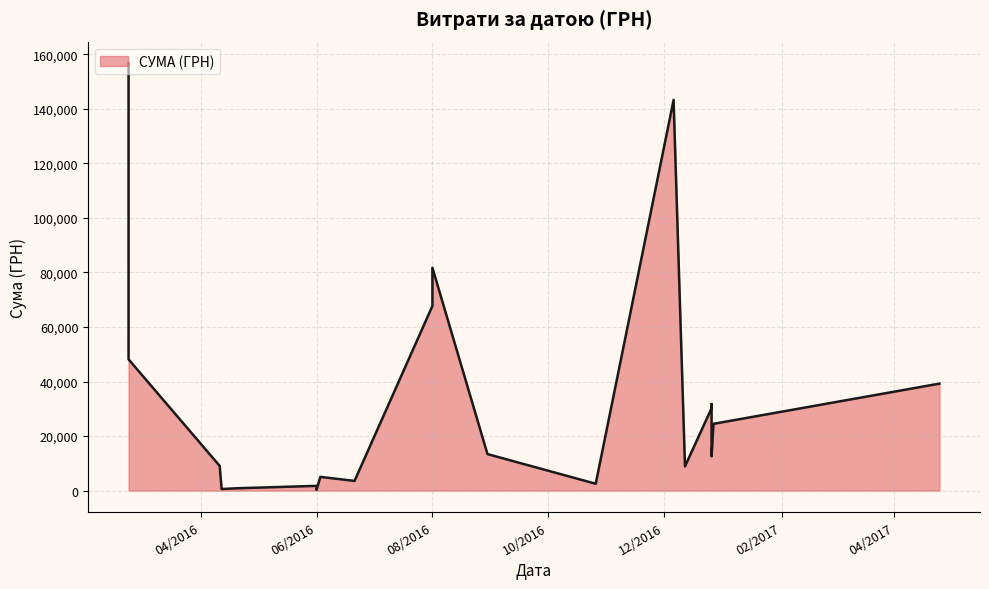

What is the approximate value at 20.04.2016?

875.0